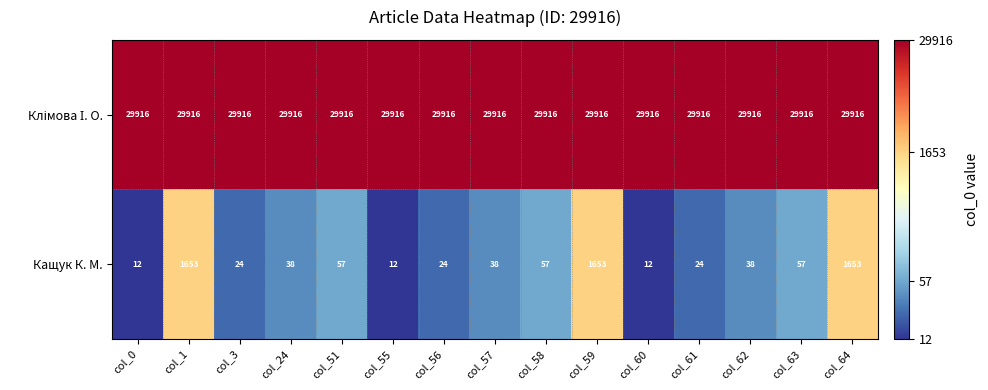

What is the sum of the Кащук К. М. values at col_58 and col_0?

69